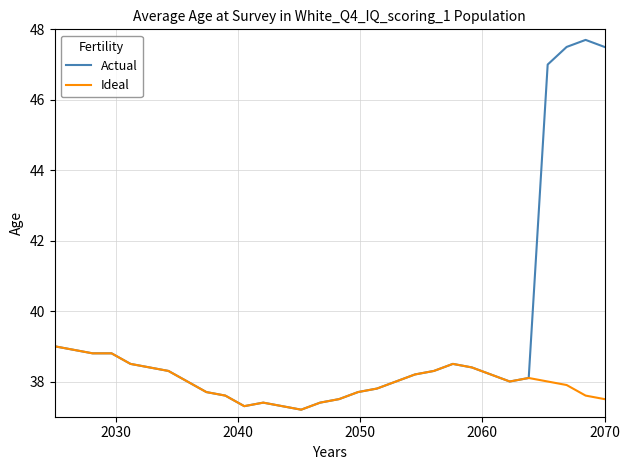

Which series has the largest range (max minus min)?

Actual